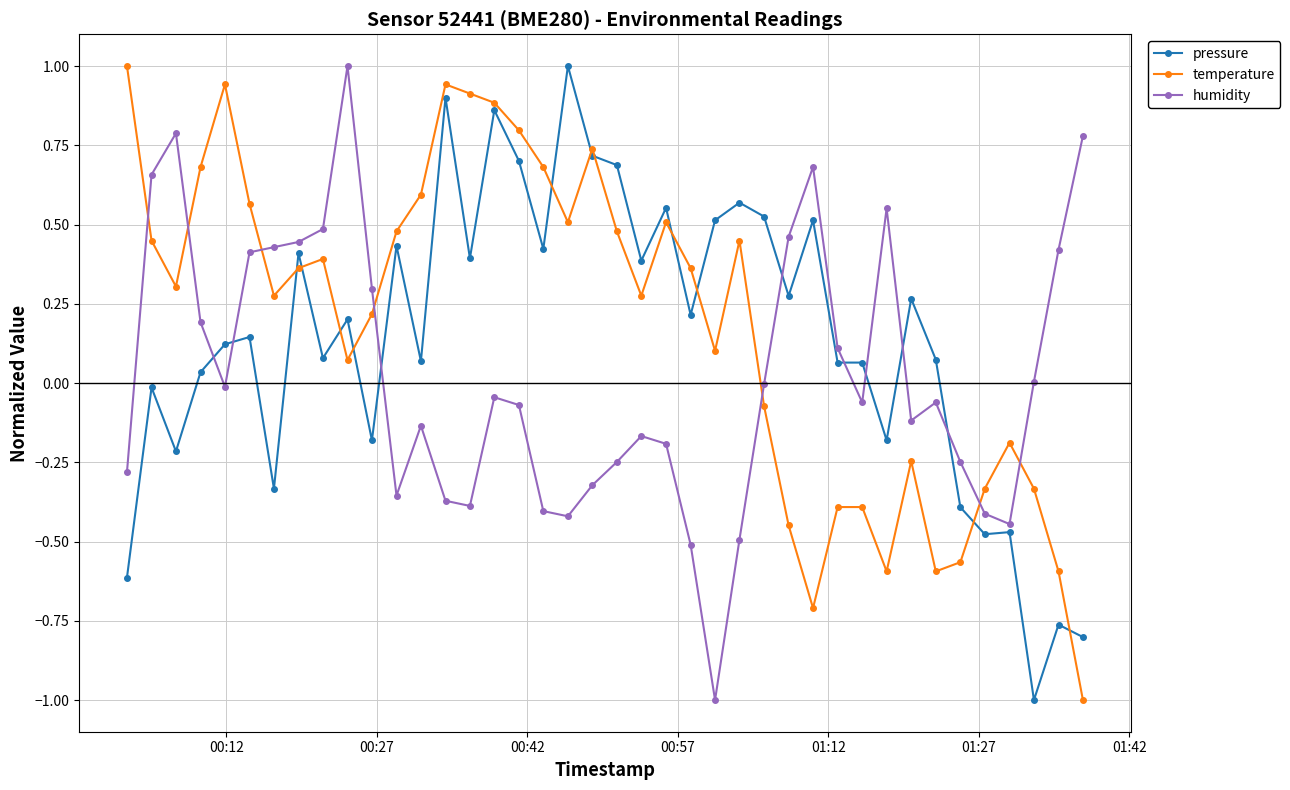

What is the maximum value for temperature?

1.0